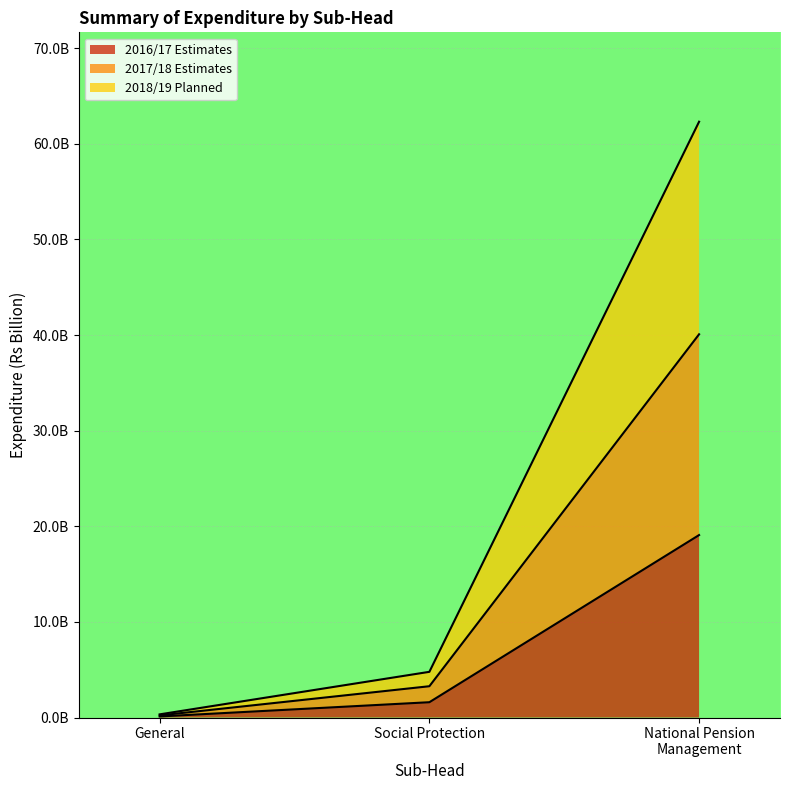

What is the sum of the 2017/18 Estimates values at National Pension Management and General?

40.3